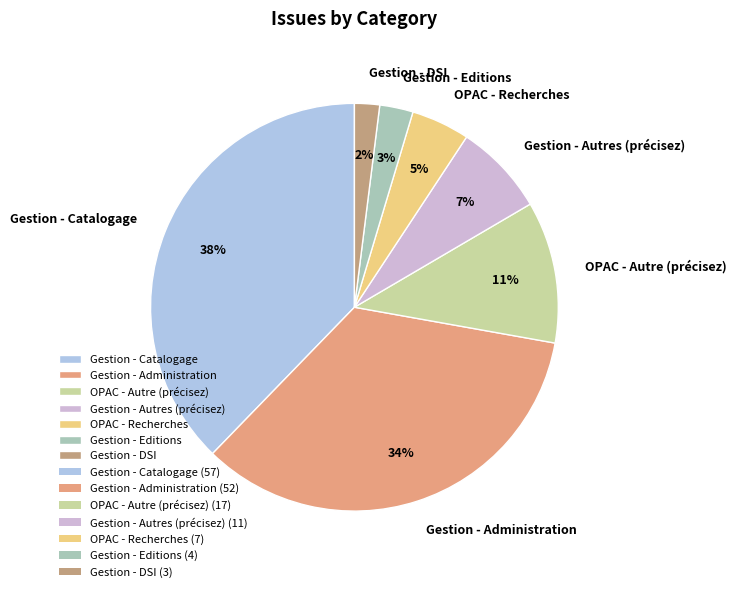

To the nearest percent, what percentage of the pie is Gestion - Administration?

34%